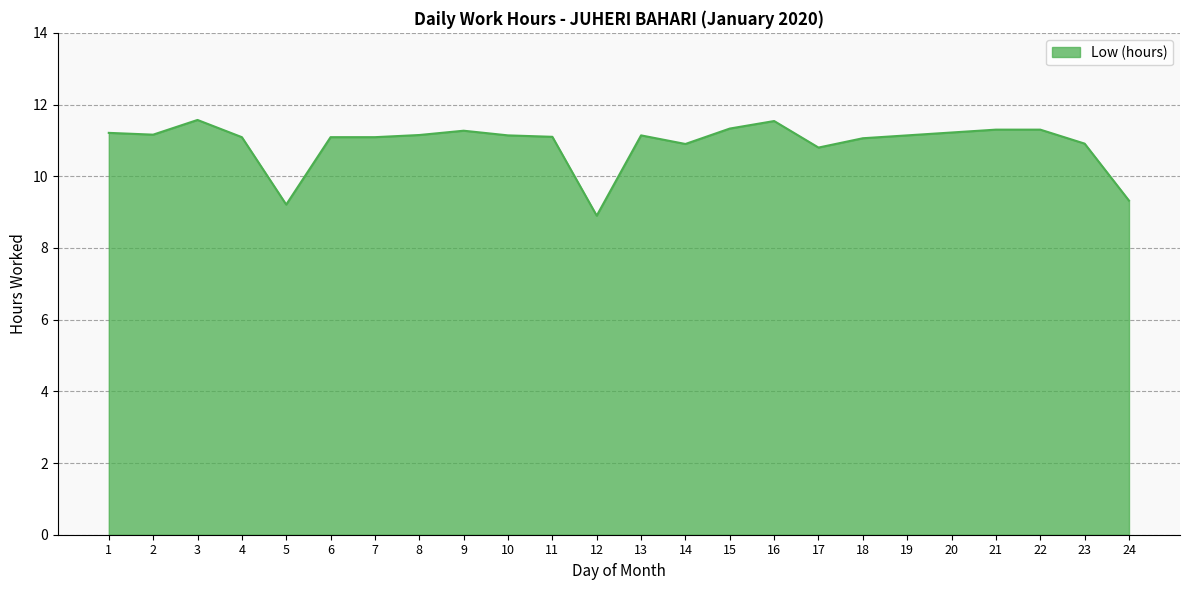

The value at 10 is 11.1. True or false?

True